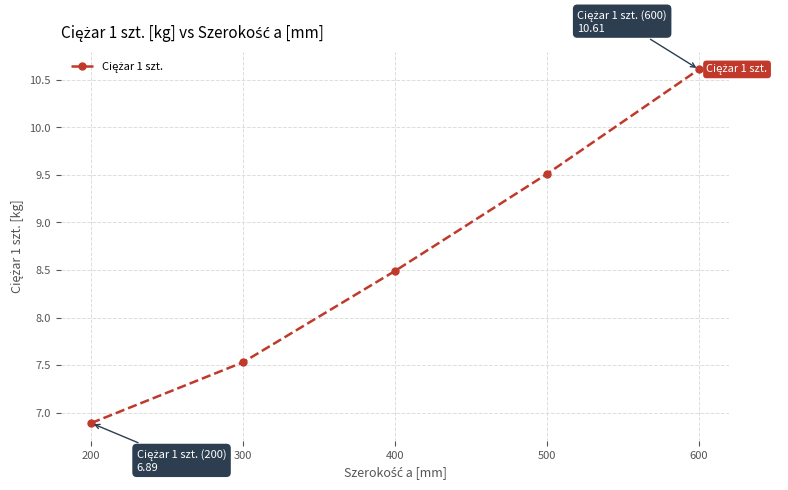

The value at 300 is 3.1. True or false?

False